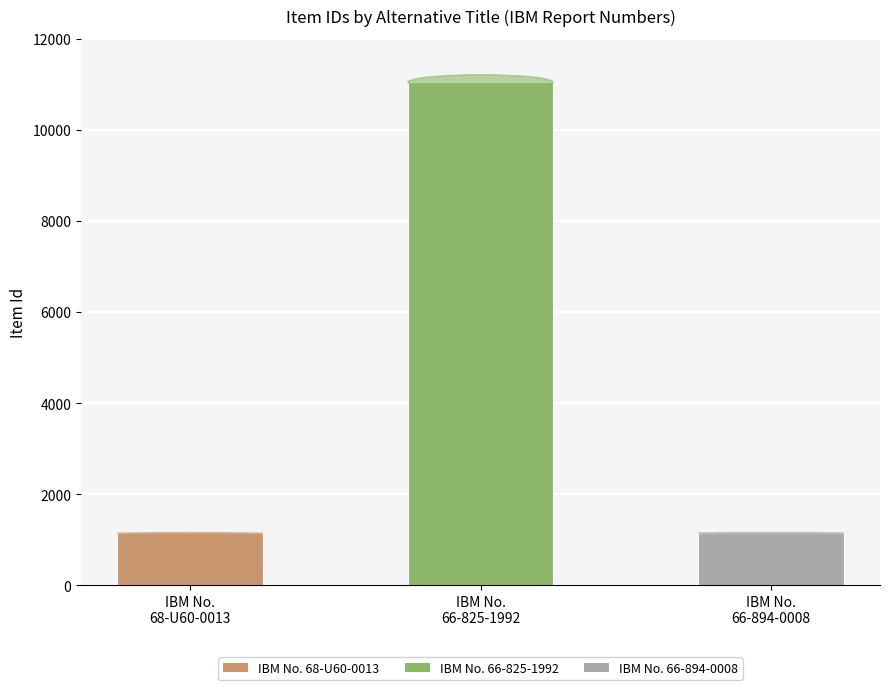

What is the label of the 3rd bar from the left?

IBM No.
66-894-0008